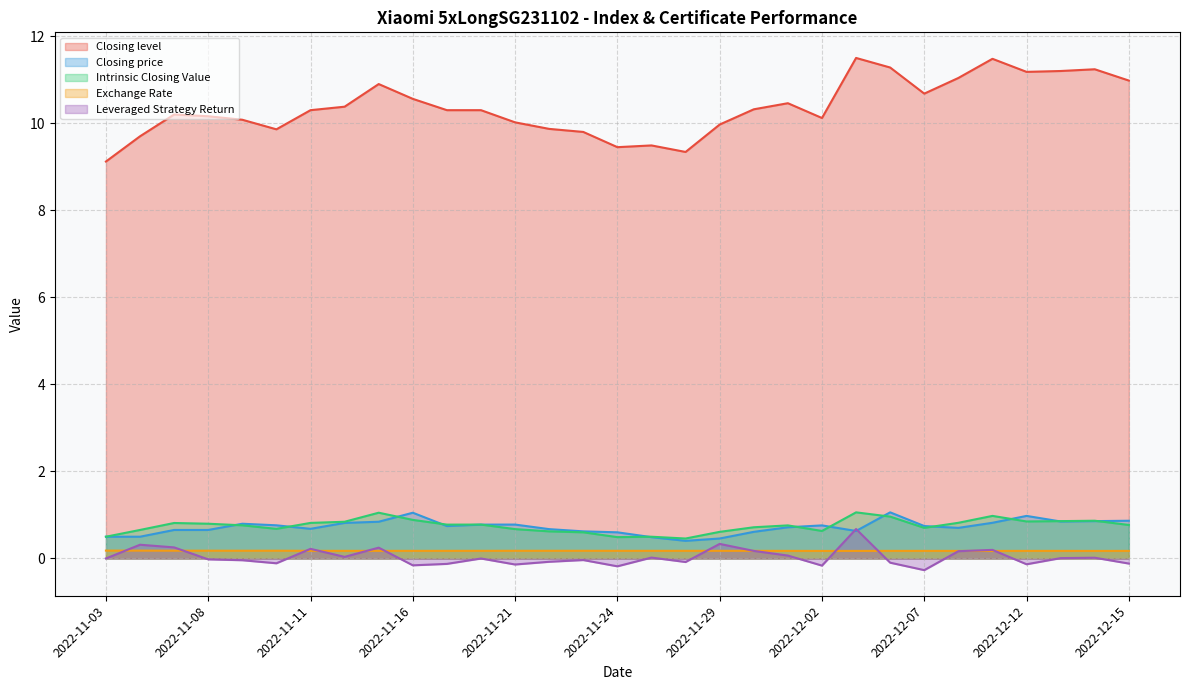

What is the difference between the maximum and minimum values in the Closing price series?

0.7